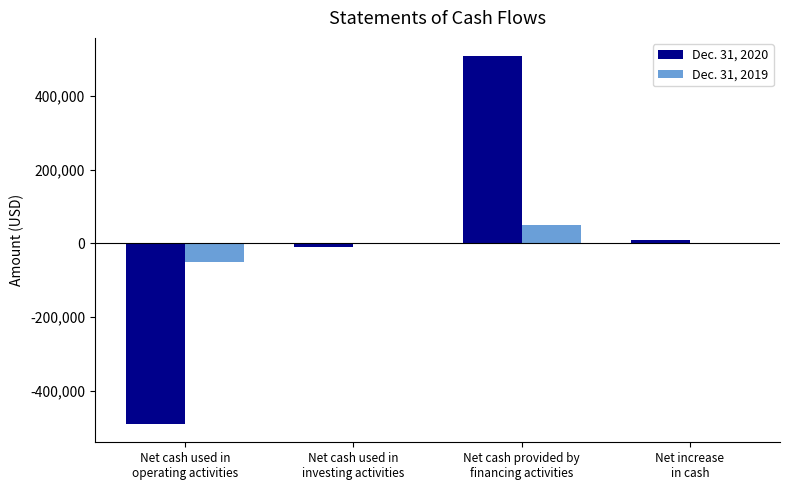

Which category has the highest value in the Dec. 31, 2020 series?

Net cash provided by
financing activities